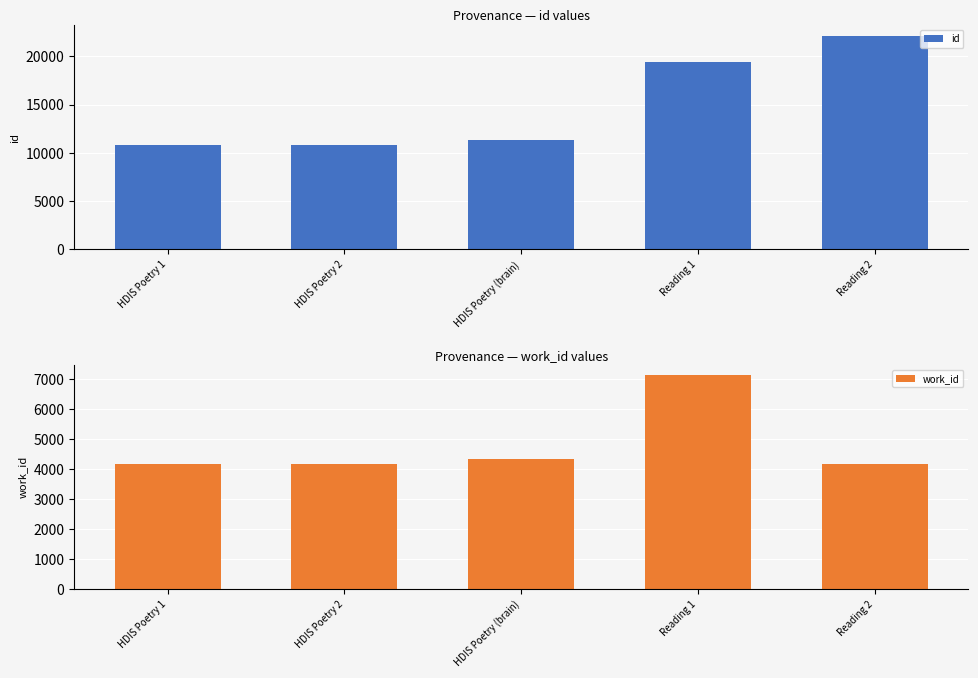

Reading left to right, list all the values displayed in this chart.

id: HDIS Poetry 1=10781	HDIS Poetry 2=10793	HDIS Poetry (brain)=11346	Reading 1=19359	Reading 2=22108
work_id: HDIS Poetry 1=4167	HDIS Poetry 2=4167	HDIS Poetry (brain)=4339	Reading 1=7133	Reading 2=4167